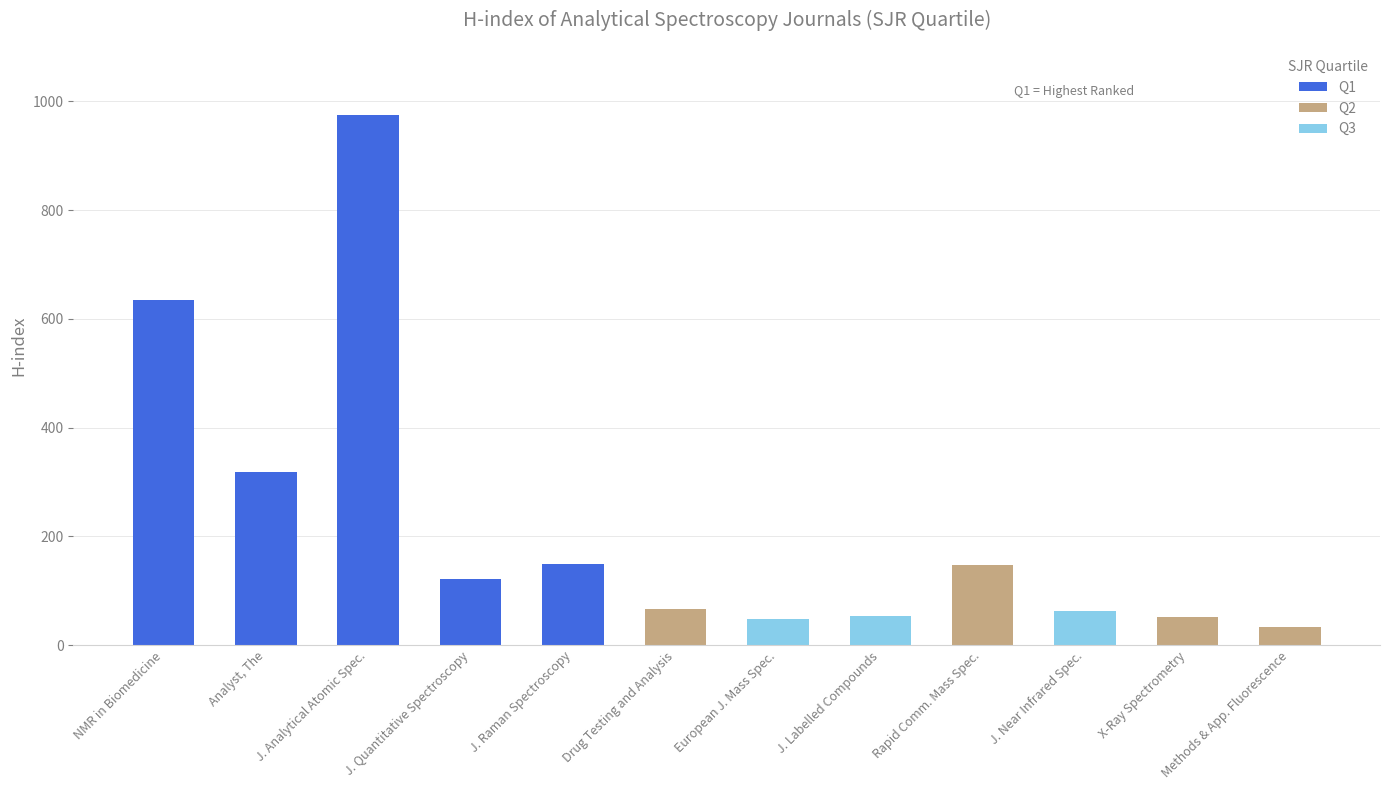

What is the difference between the maximum and second lowest values?

927